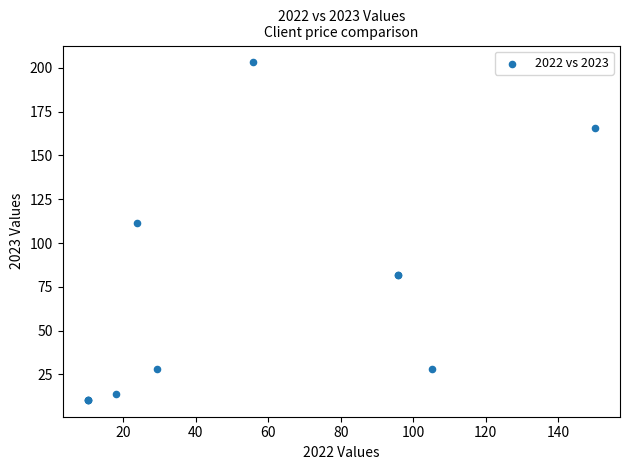

What Y value in the scatter plot is closest to 106?

111.5